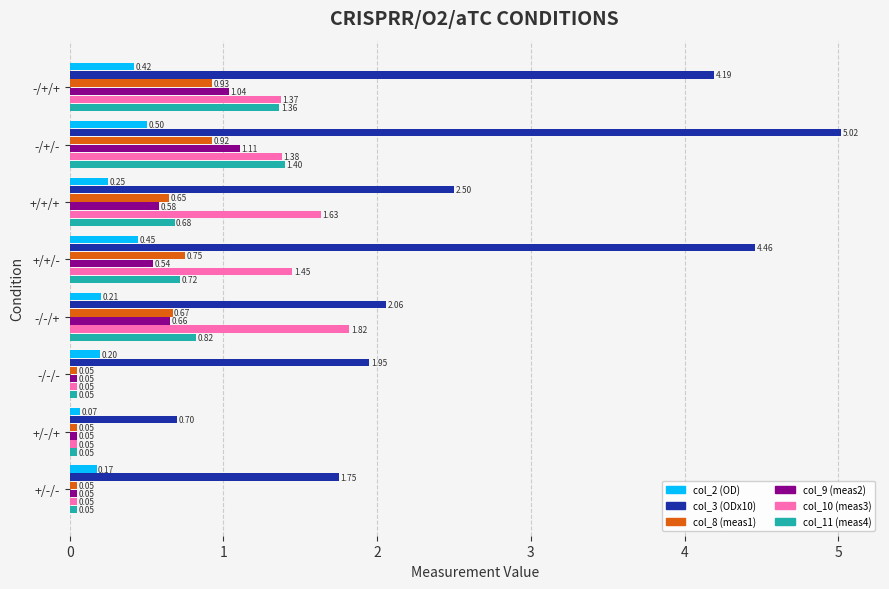

Between -/+/+ and -/+/-, which series saw the biggest shift?

col_3 (ODx10)